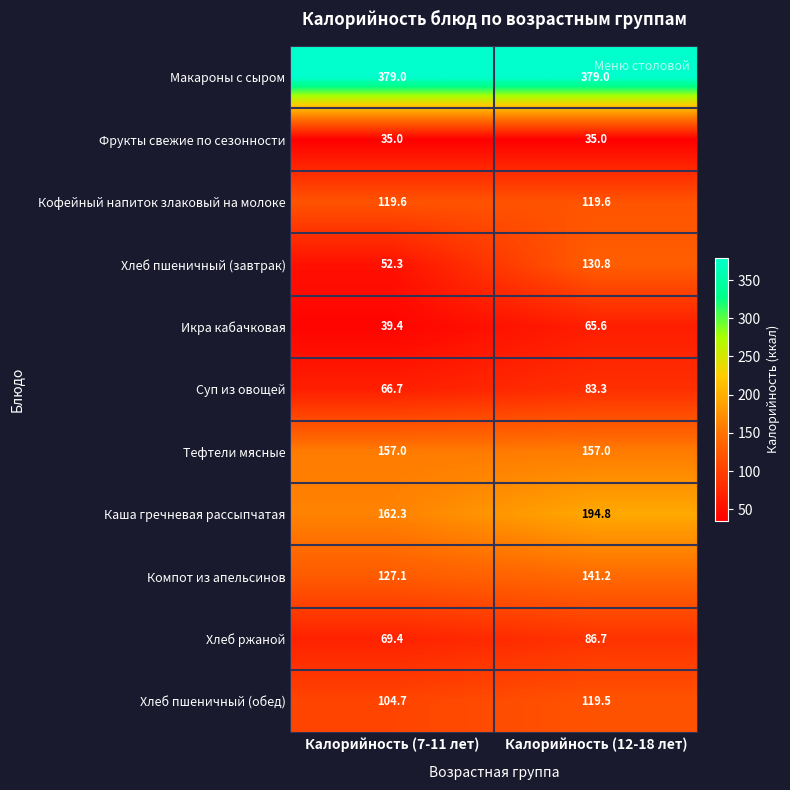

How many series are shown in this chart?

11